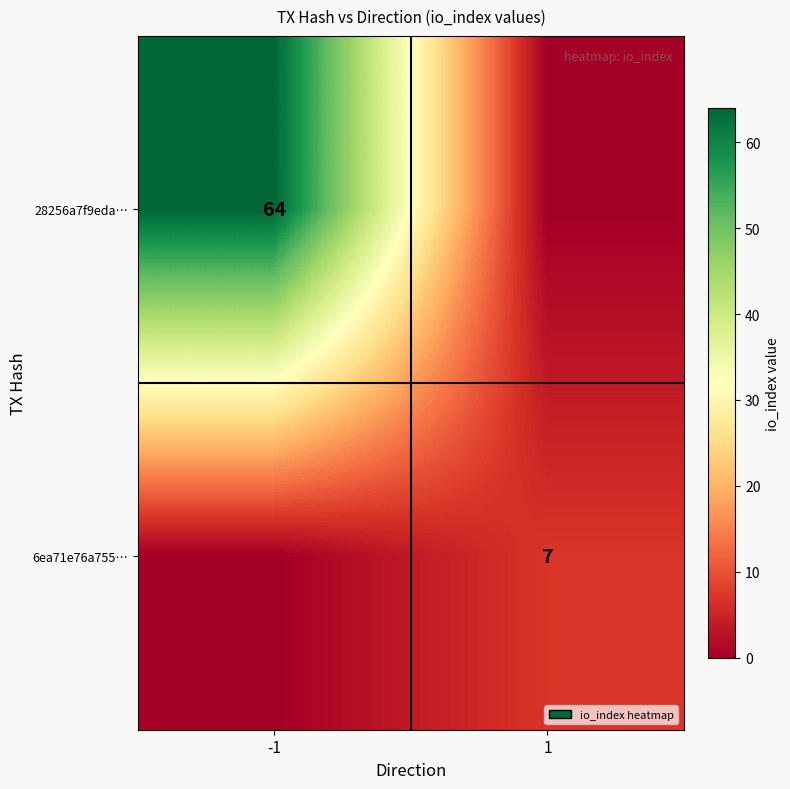

Is it true that 6ea71e76a755… equals 3 at 1?

False